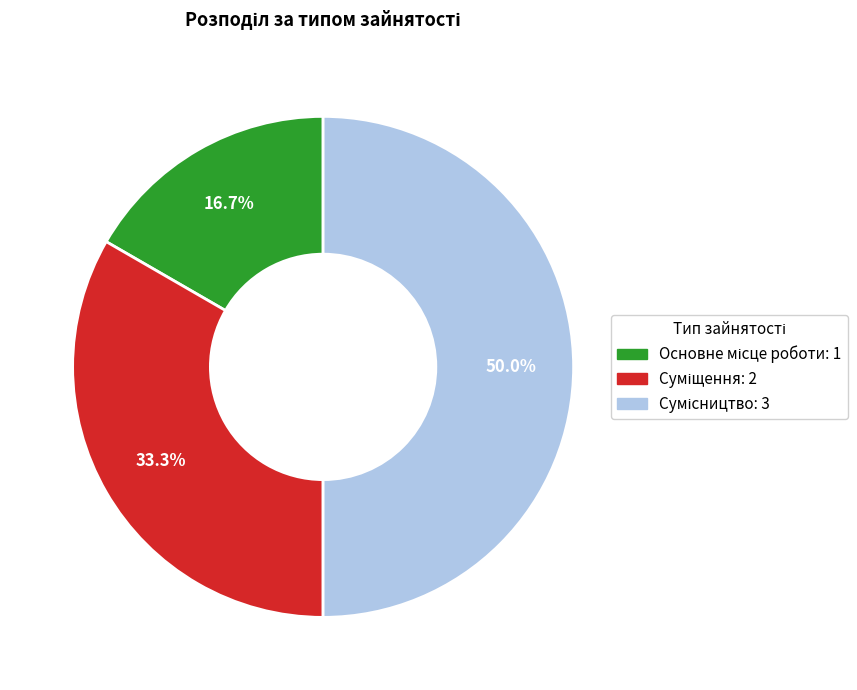

What is the change in value from Основне місце роботи to Суміщення?

+1